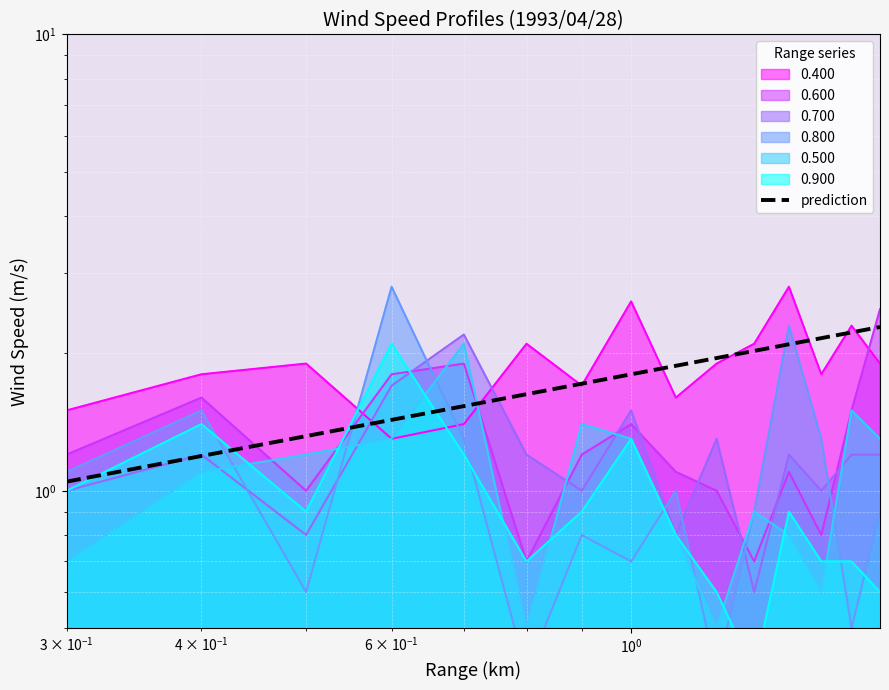

Reading left to right, list all the values displayed in this chart.

0.500: 0.7	1.1	1.2	1.3	2.1	0.5	1.4	1.3	0.8	0.5	0.9	0.8	0.6	1.5	1.3
0.600: 1.2	1.6	1.0	1.8	1.9	0.7	1.2	1.4	1.1	1.0	0.7	1.1	0.8	1.5	2.5
0.400: 1.5	1.8	1.9	1.3	1.4	2.1	1.7	2.6	1.6	1.9	2.1	2.8	1.8	2.3	1.9
0.700: 1.0	1.2	0.8	1.7	2.2	1.2	1.0	1.5	0.8	1.3	0.6	1.2	1.0	1.2	1.2
0.800: 1.1	1.5	0.6	2.8	1.3	0.4	0.8	0.7	1.0	0.4	0.9	2.3	1.3	0.5	0.9
0.900: 1.0	1.4	0.9	2.1	1.2	0.7	0.9	1.3	0.8	0.6	0.4	0.9	0.7	0.7	0.6